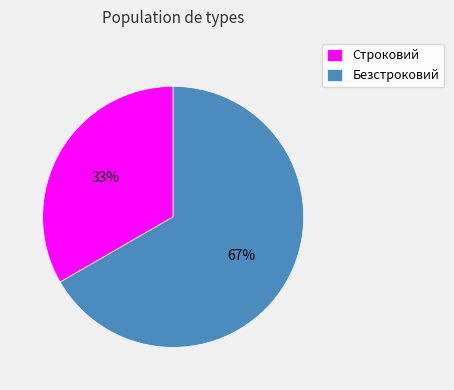

Which category accounts for the majority?

Безстроковий